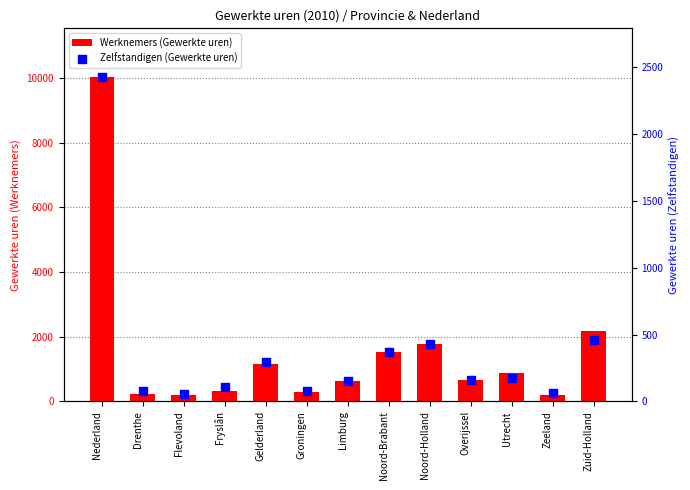

Which series contains the lowest Y value?

Zelfstandigen (Gewerkte uren)